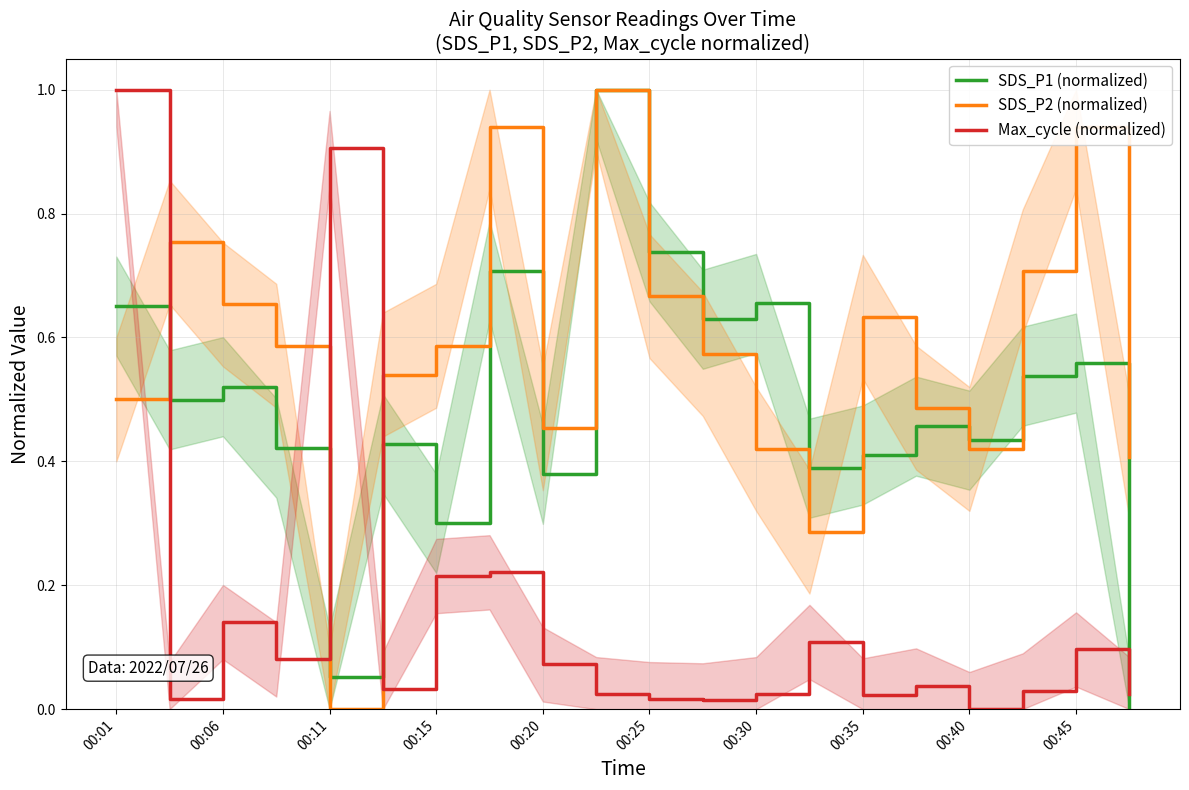

After their last crossing, which series has the higher values: SDS_P1 (normalized) or Max_cycle (normalized)?

Max_cycle (normalized)